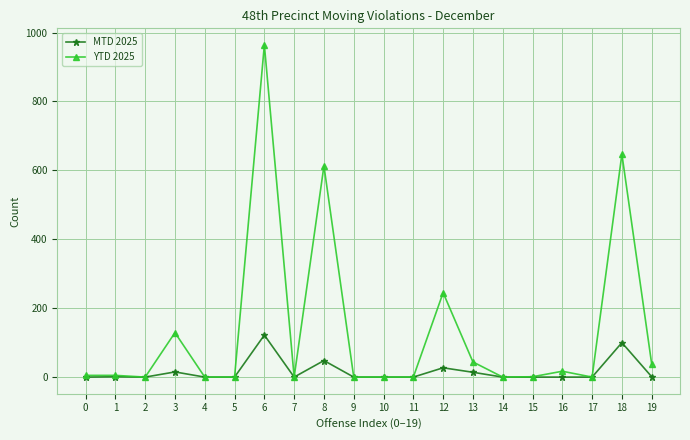

List the series in order of their overall mean, highest first.

YTD 2025, MTD 2025